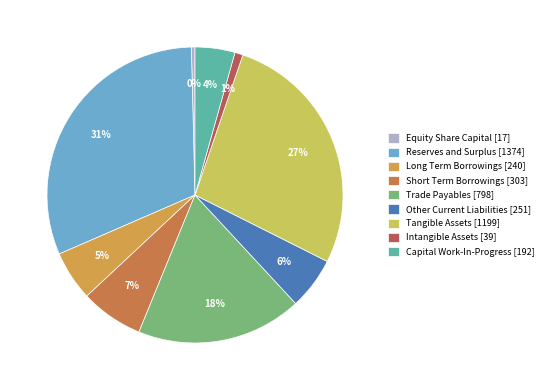

The Trade Payables slice represents 18% of the pie. True or false?

True